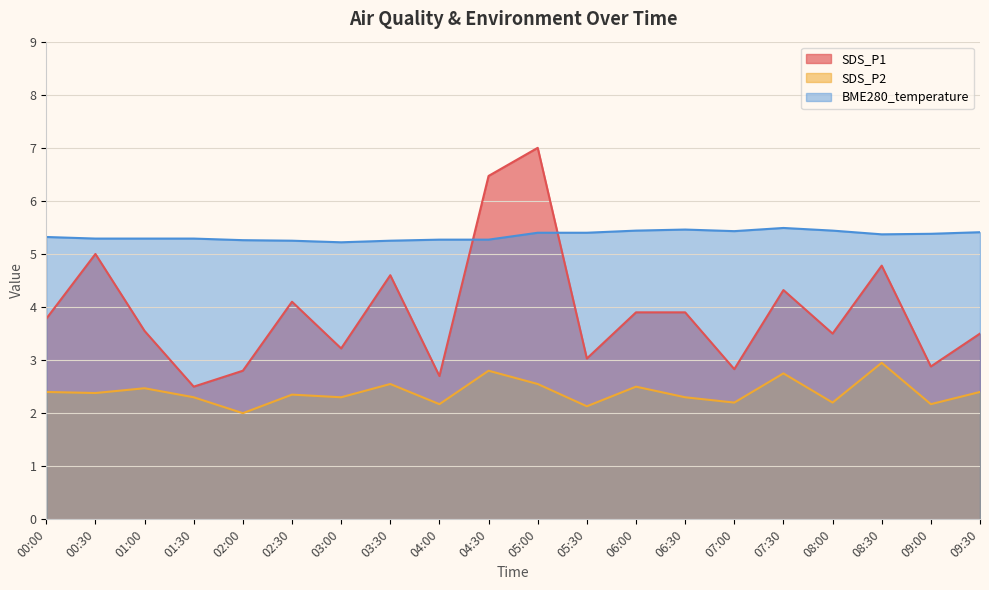

The SDS_P1 series shows 2.8 at 02:00. True or false?

True